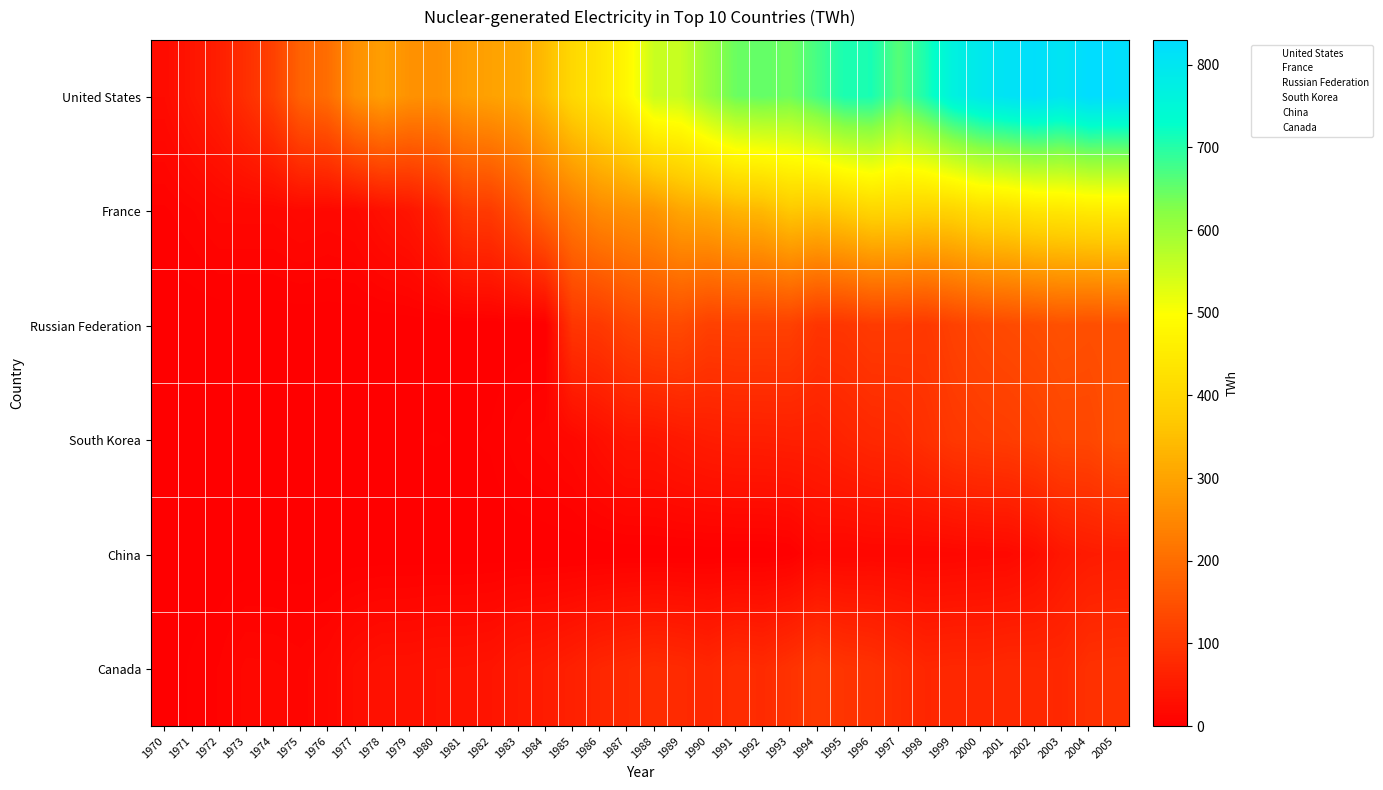

At which category is the sum across all series the highest?

2005